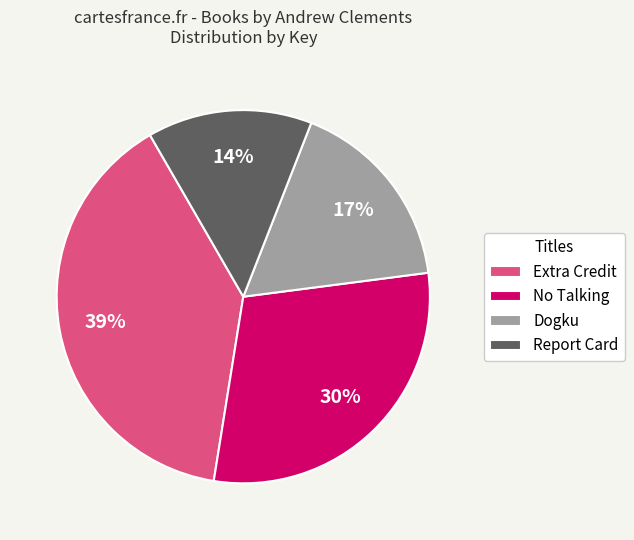

Is there any slice that represents more than half of the pie?

No